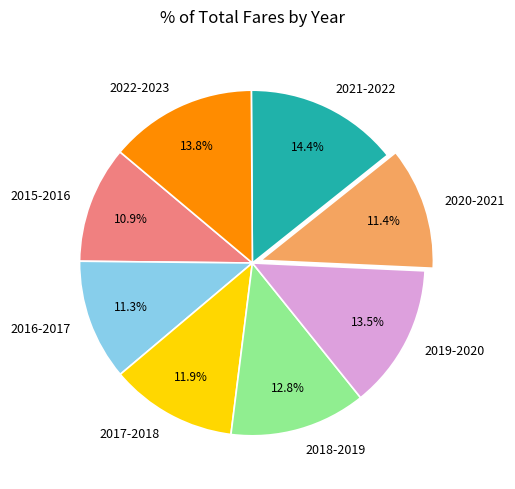

How many slices are in this pie chart?

8